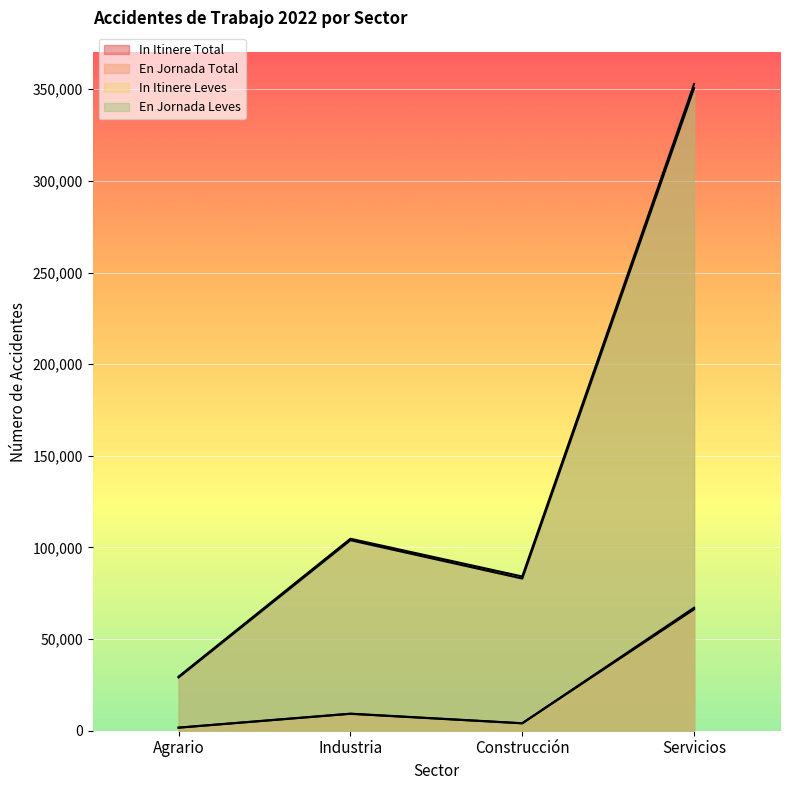

How many values in the En Jornada Total series exceed 104749?

1